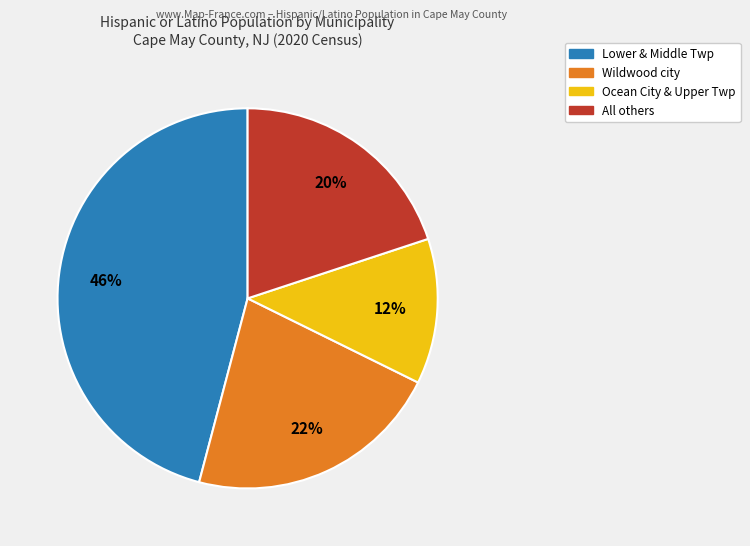

To the nearest percent, what is the average slice percentage?

25%